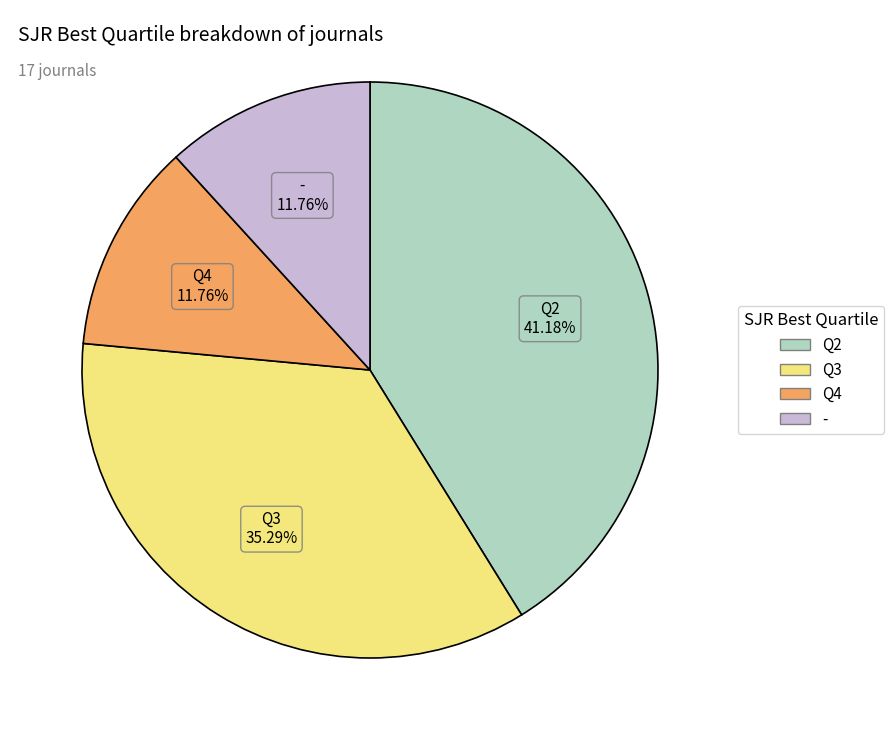

How many slices are in this pie chart?

4